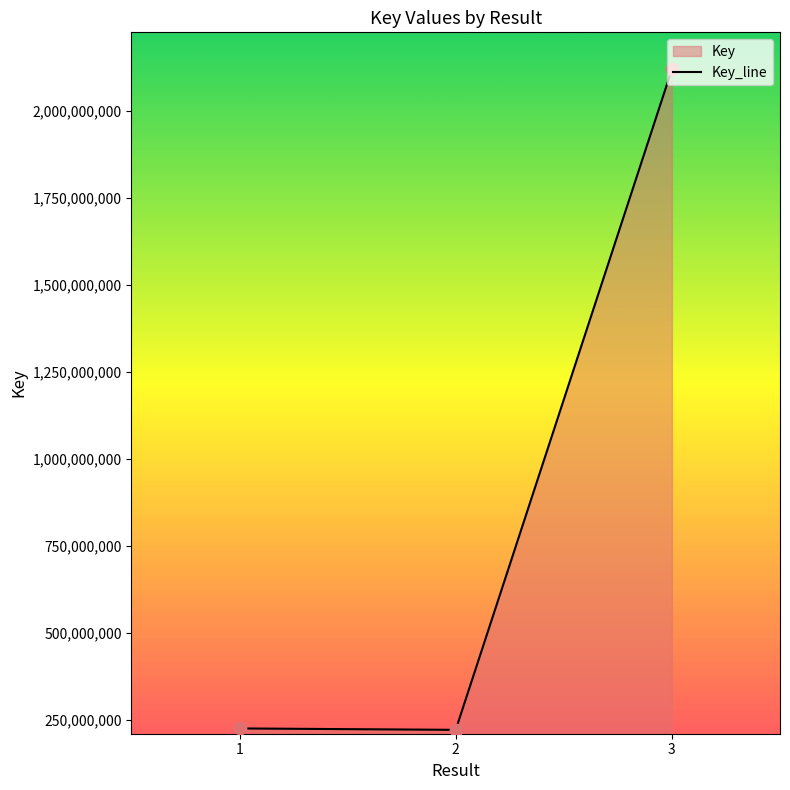

What is the change in value from 2 to 3?

+1897703151